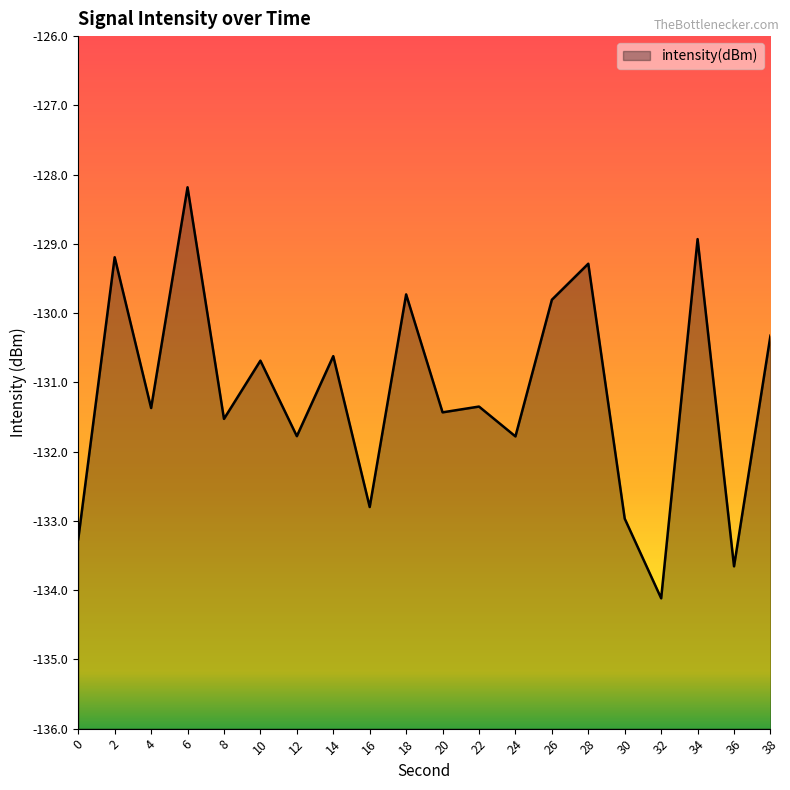

True or false: the data has more than 1 interior local peaks.

True